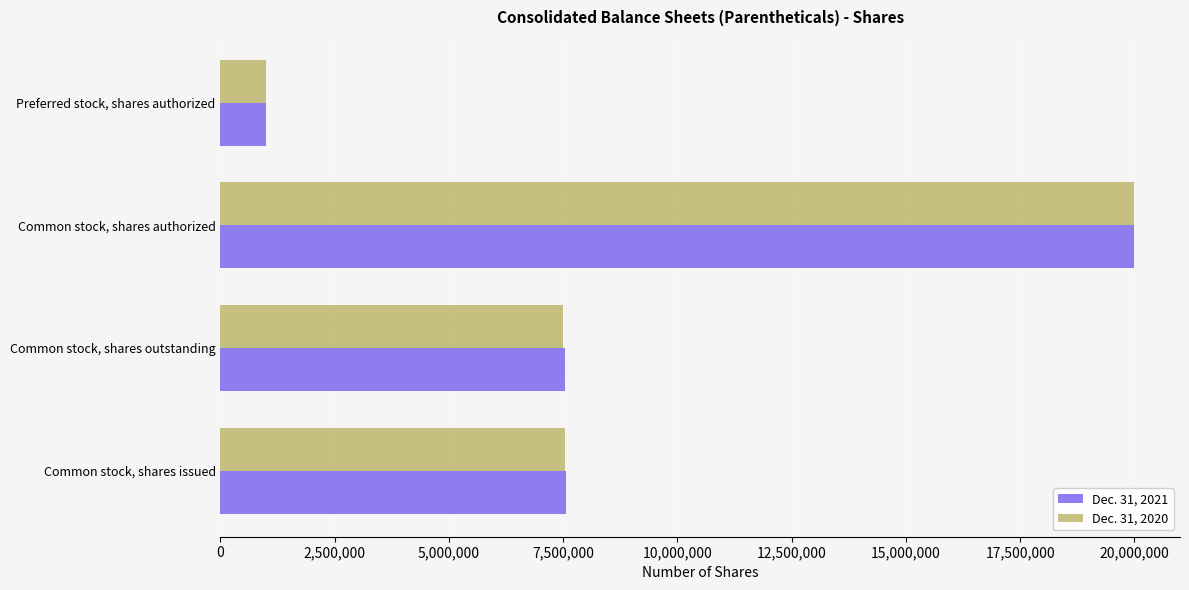

How many categories are shown in the chart?

4